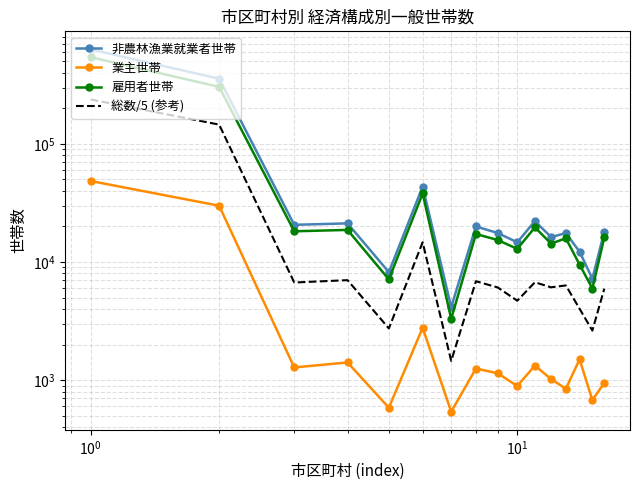

Rank the series by their average value, from highest to lowest.

非農林漁業就業者世帯, 雇用者世帯, 総数/5 (参考), 業主世帯